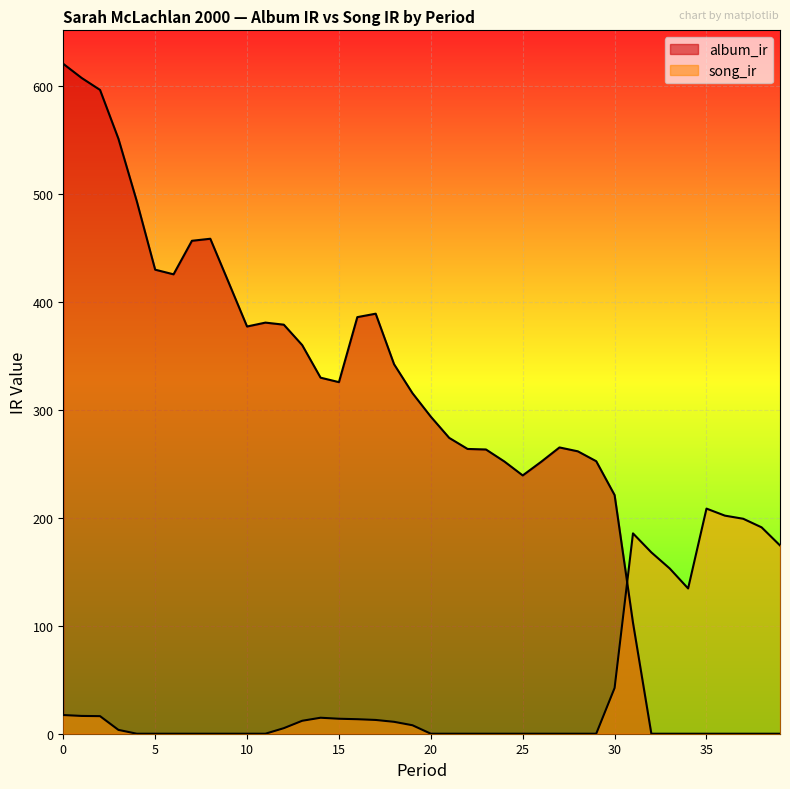

What are all the series names shown in the legend?

album_ir, song_ir